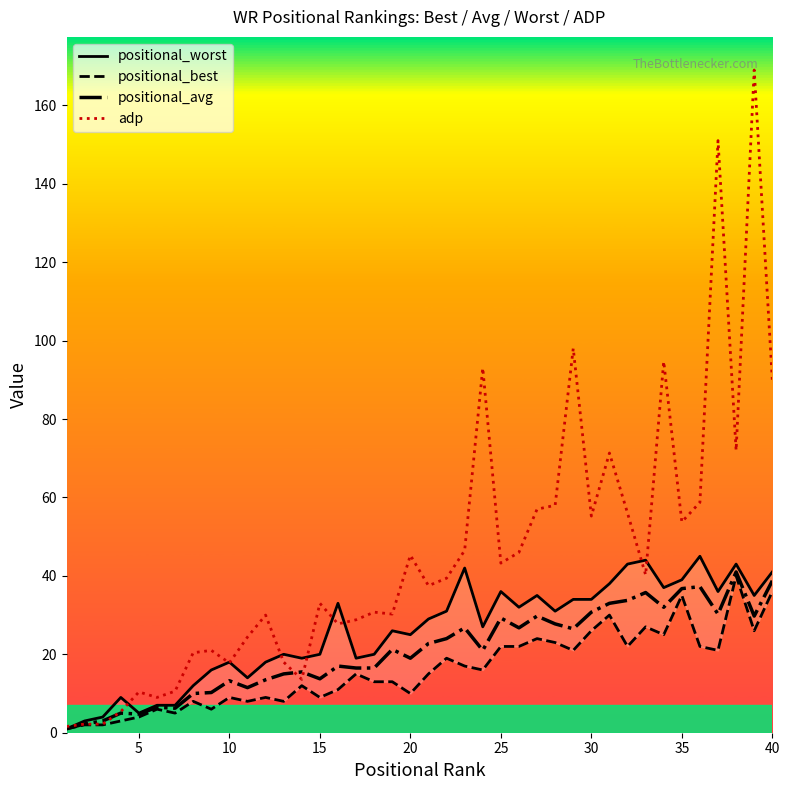

The value of adp at 25 is 65.6. True or false?

False